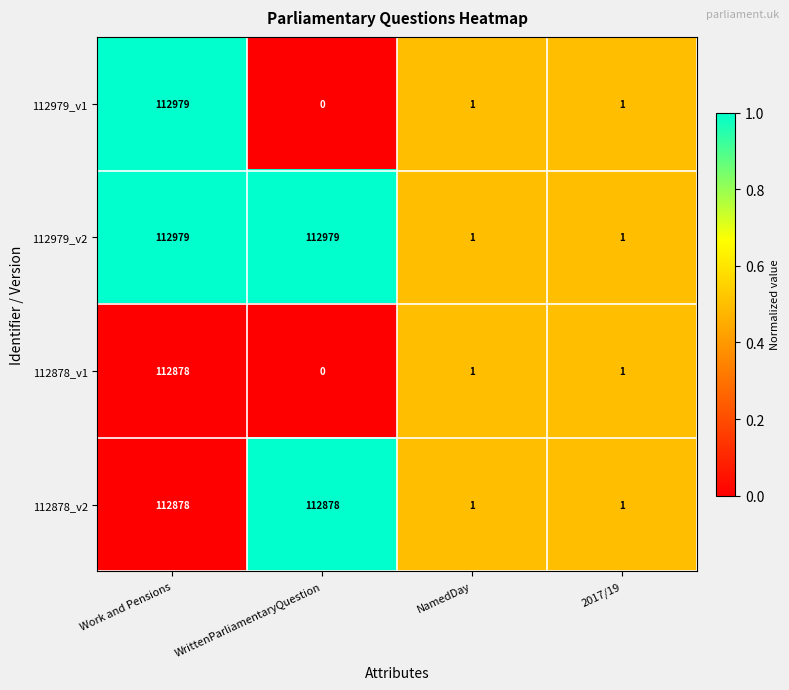

What is the difference between the second highest and second lowest values in the 112878_v2 series?

112877